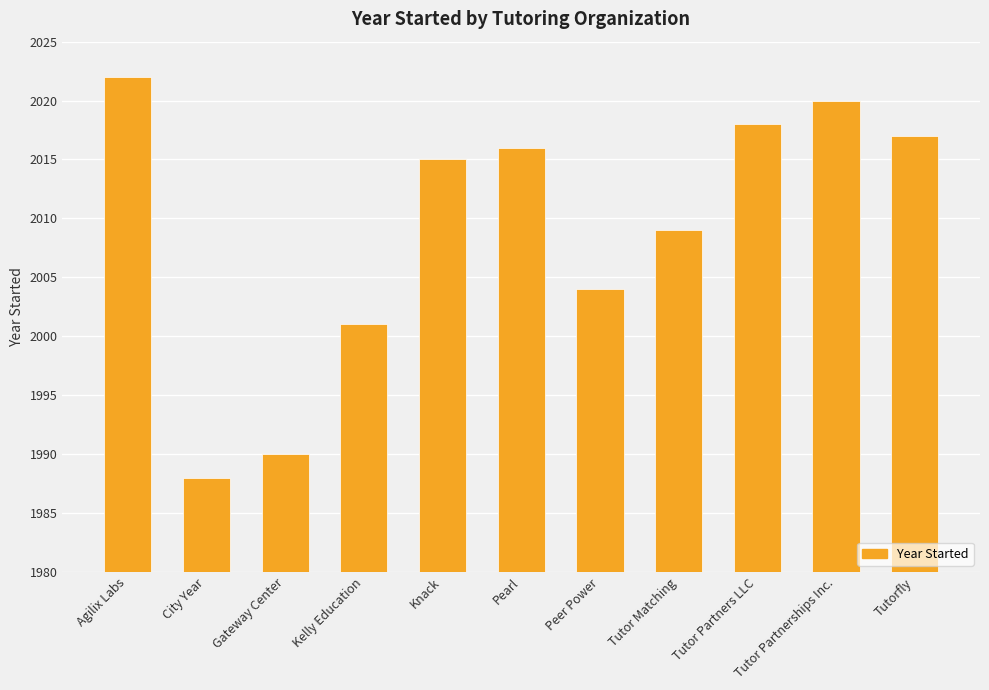

What is the label of the 10th bar from the left?

Tutor Partnerships Inc.